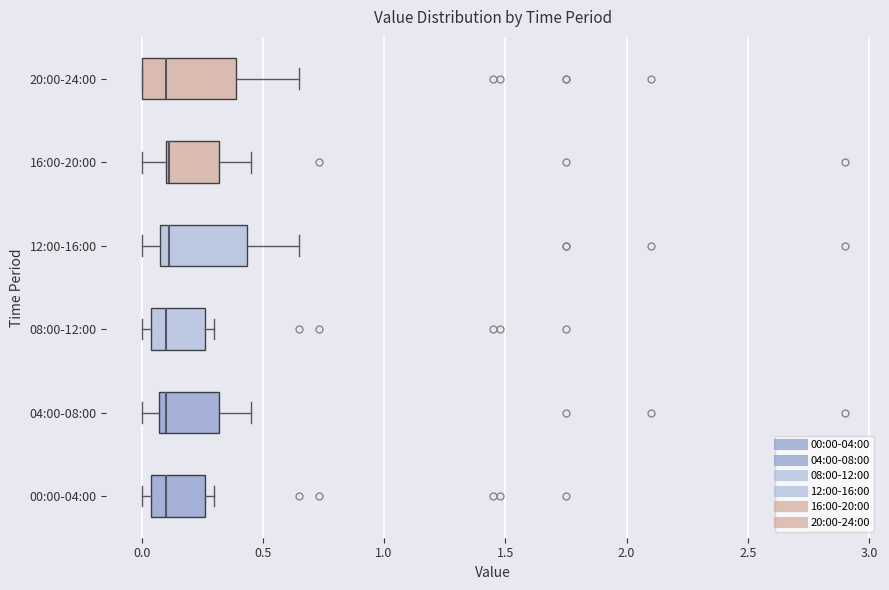

Where does the median line of the box for 00:00-04:00 sit on the x-axis? The values are not printed on the chart, so give them approximately, as read against the axis.

0.10